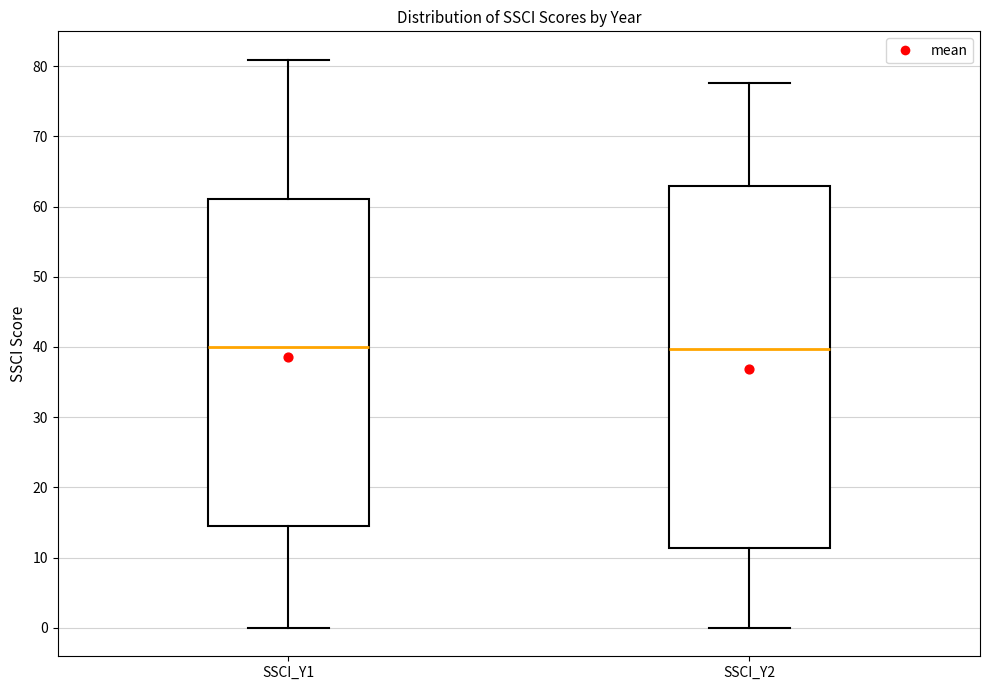

Where is the upper edge of the box for SSCI_Y1 on the y-axis? The values are not printed on the chart, so give them approximately, as read against the axis.

61